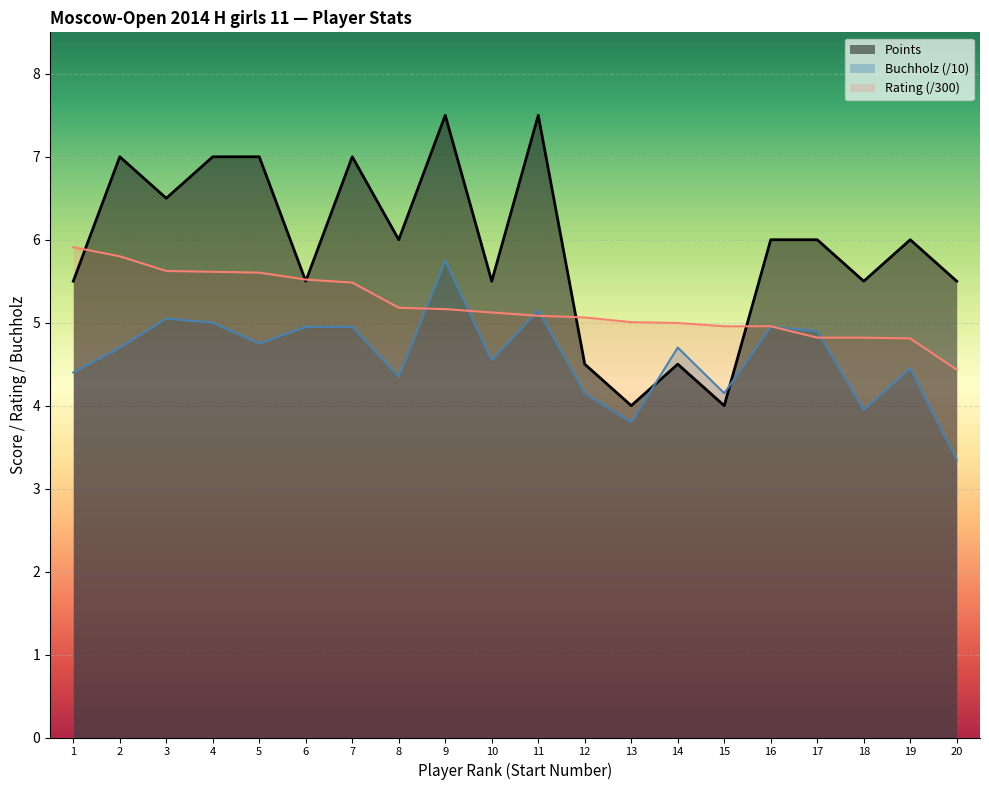

Is the value of Buchholz at 16 greater than the value of Points at 16?

No